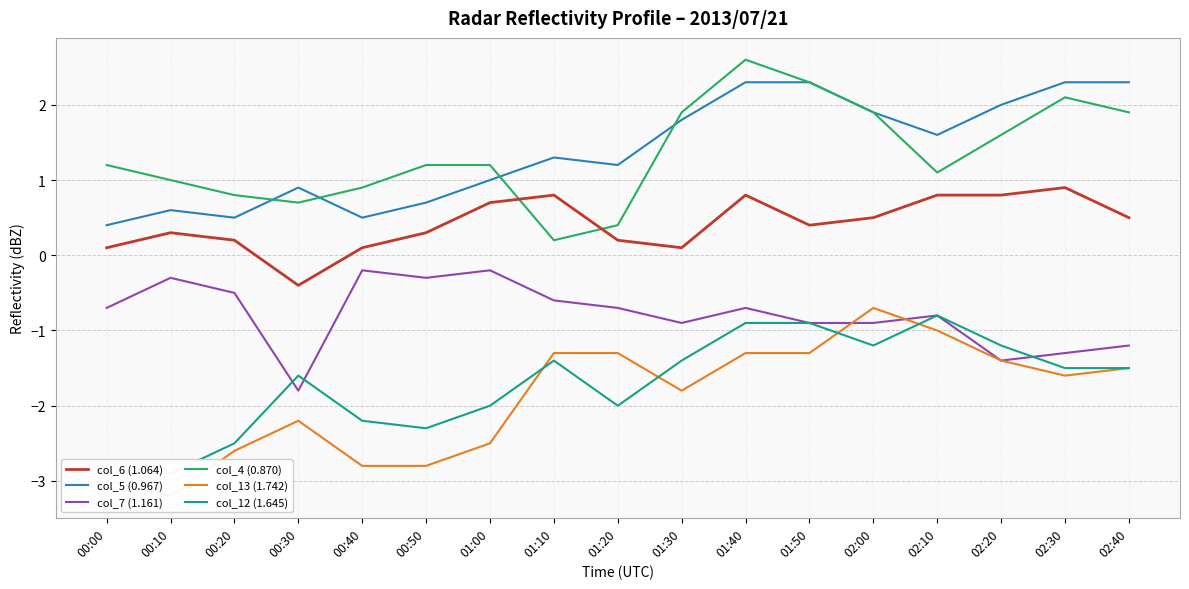

At which category does col_4 (0.870) reach its first local valley?

00:30